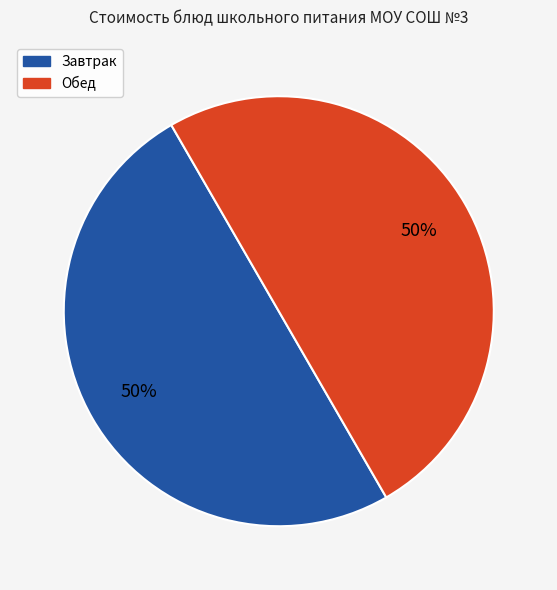

To the nearest percent, what is the average slice percentage?

50%